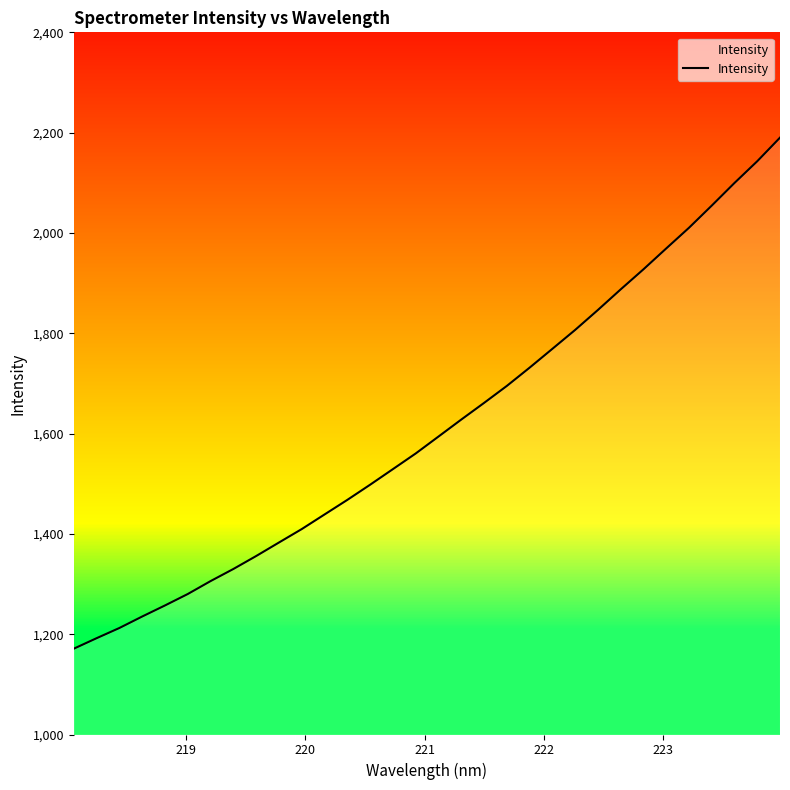

What is the difference between the maximum and minimum values?

1019.0